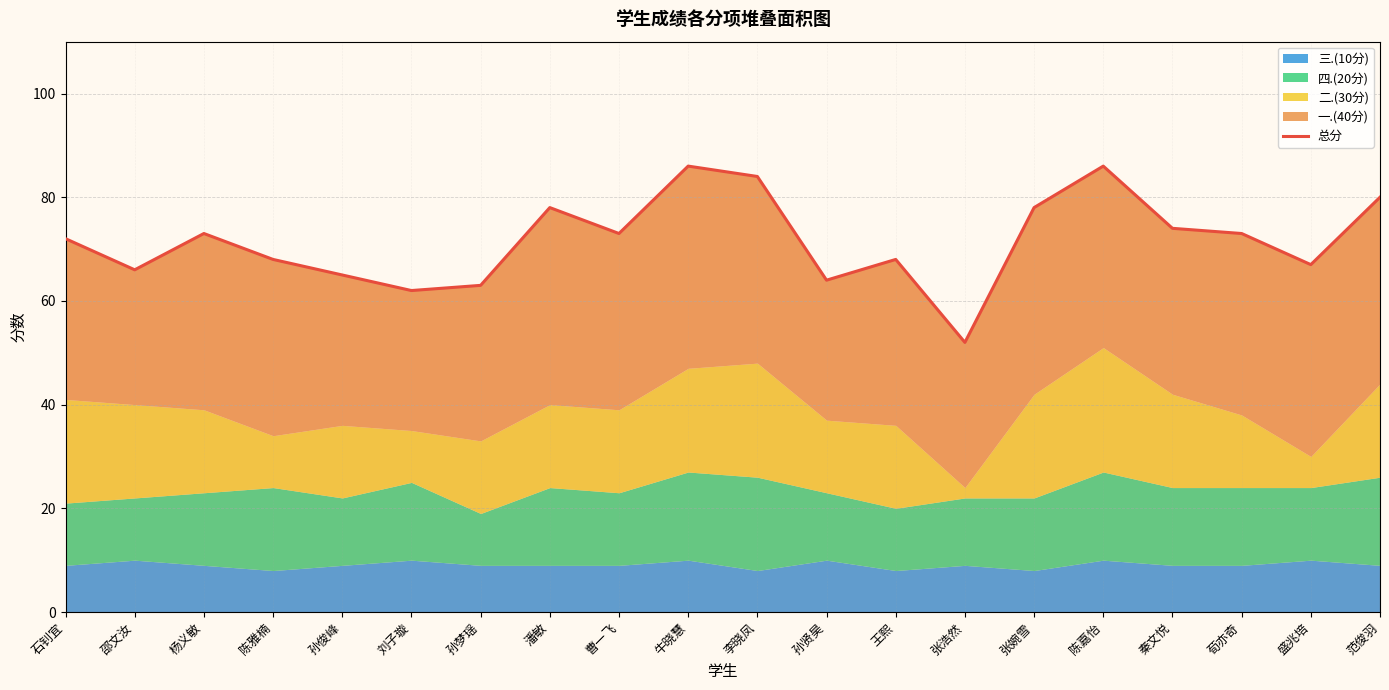

How many values are below 73?

10